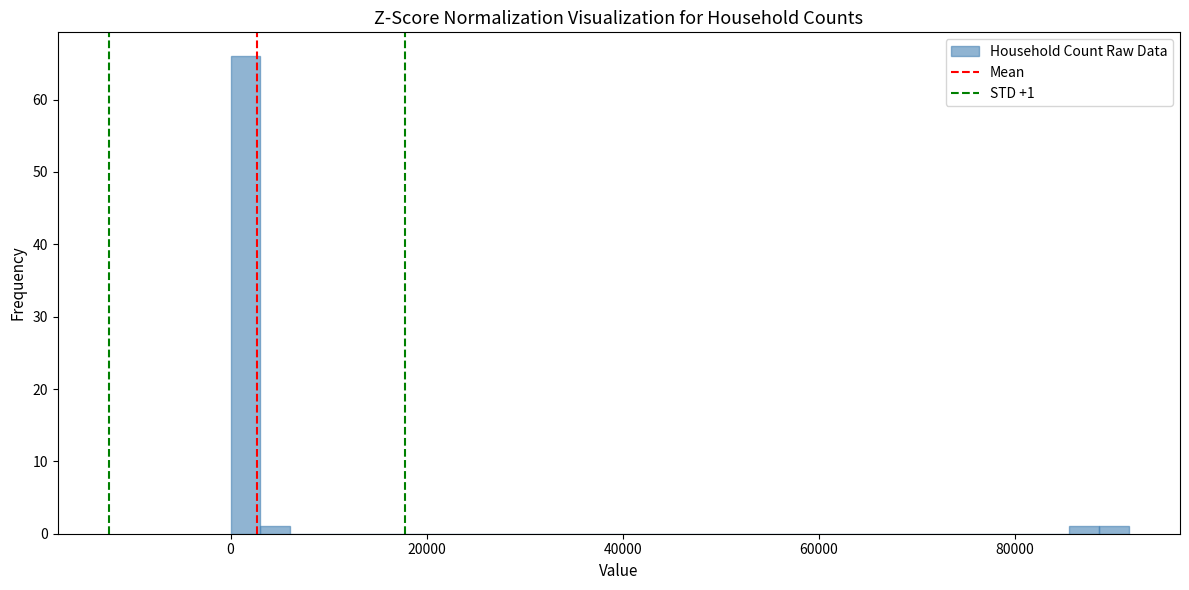

Read against the x-axis, roughly where is the centre of the tallest bar?

2000